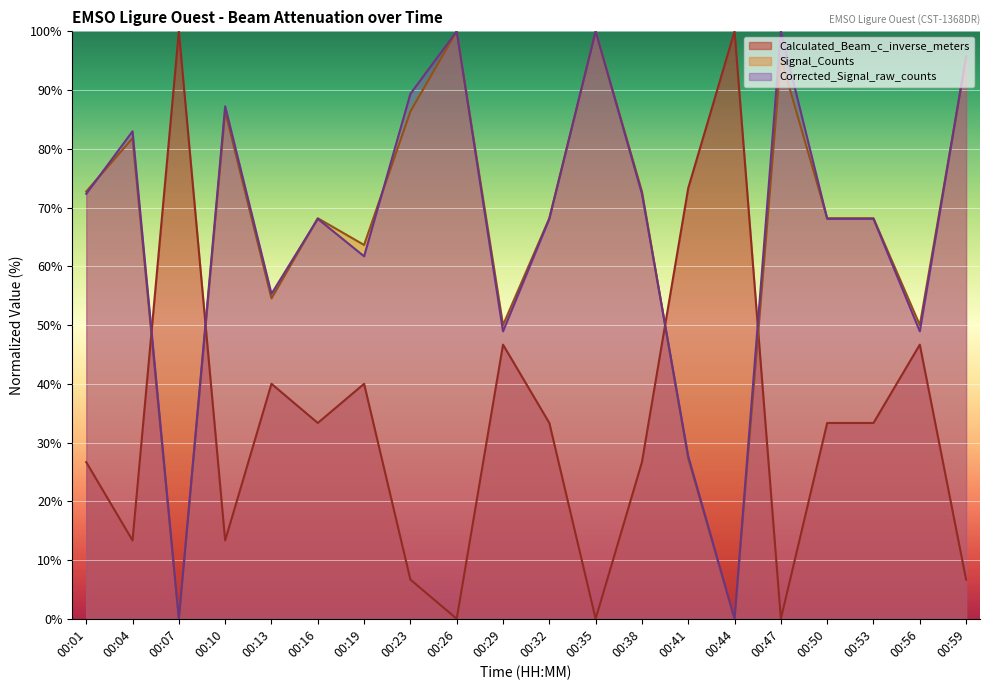

Reading left to right, list all the values displayed in this chart.

Calculated_Beam_c_inverse_meters: 26.7	13.3	100.0	13.3	40.0	33.3	40.0	6.7	0.0	46.7	33.3	0.0	26.7	73.3	100.0	0.0	33.3	33.3	46.7	6.7
Signal_Counts_norm: 72.7	81.8	0.0	86.4	54.5	68.2	63.6	86.4	100.0	50.0	68.2	100.0	72.7	27.3	0.0	95.5	68.2	68.2	50.0	95.5
Corrected_Signal_raw_counts_norm: 72.3	83.0	0.0	87.2	55.3	68.1	61.7	89.4	100.0	48.9	68.1	100.0	72.3	27.7	0.0	100.0	68.1	68.1	48.9	95.7